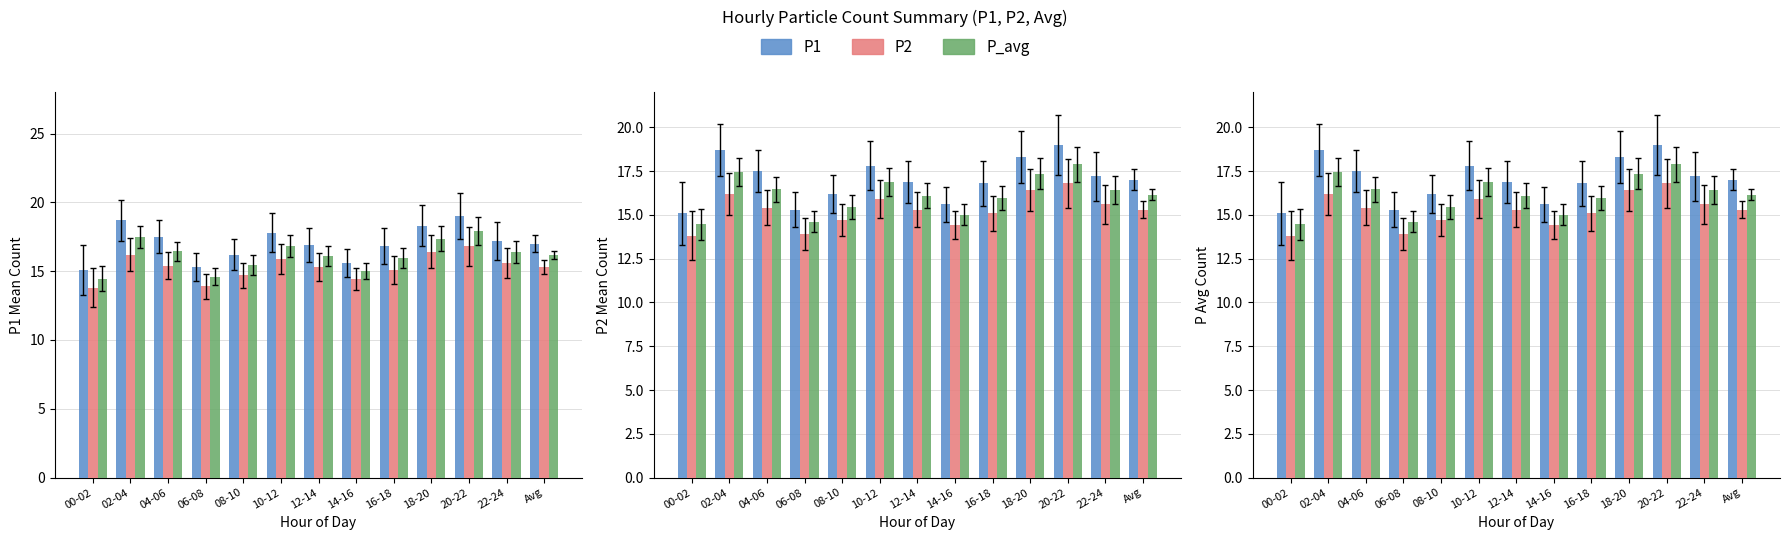

Is it true that P1 equals 8.6 at 16-18?

False